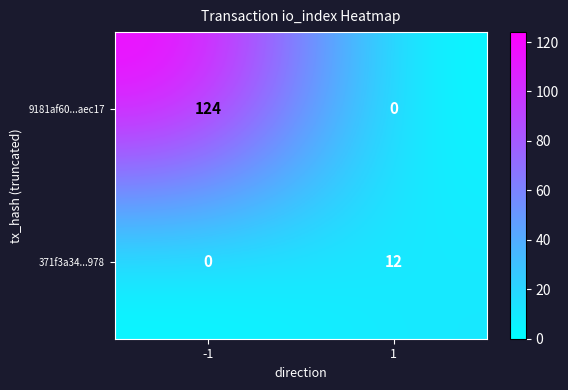

Which series changed the most between -1 and 1?

9181af60...aec17